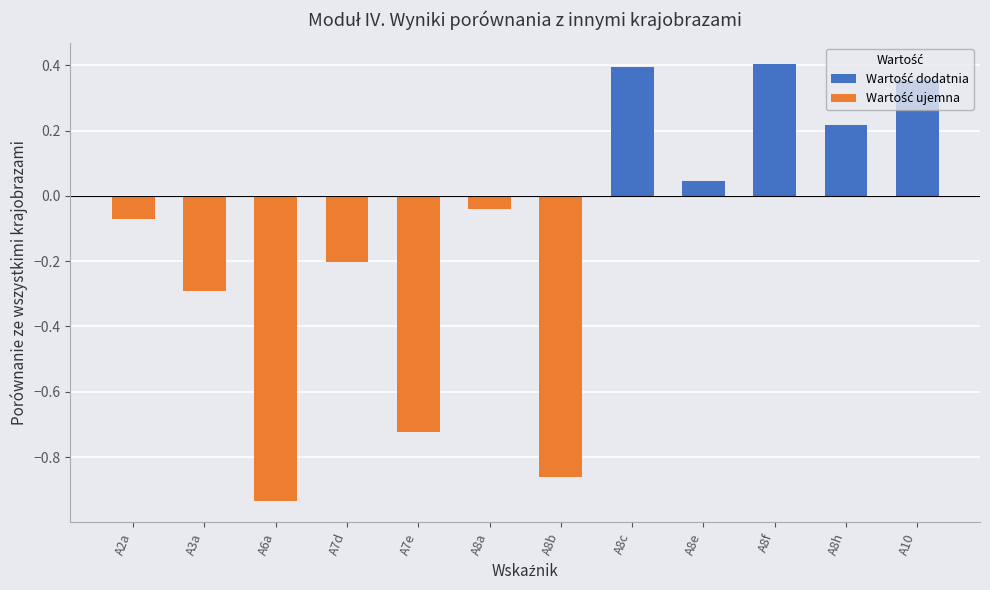

The chart shows a value of -0.3 at A3a. True or false?

True